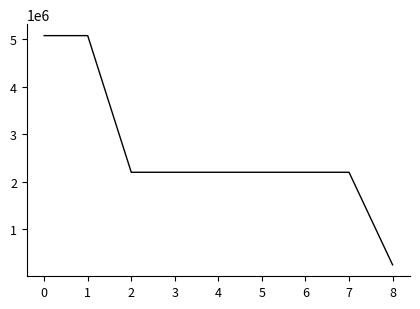

The value at 6 is 2198703. True or false?

True